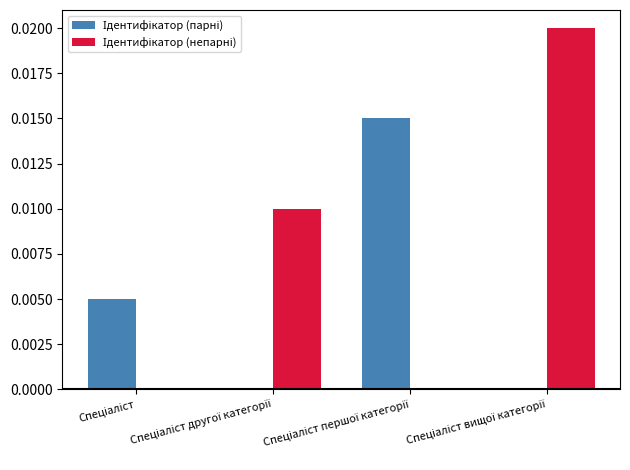

Where is Ідентифікатор (парні) nearest to the value 0?

Спеціаліст другої категорії